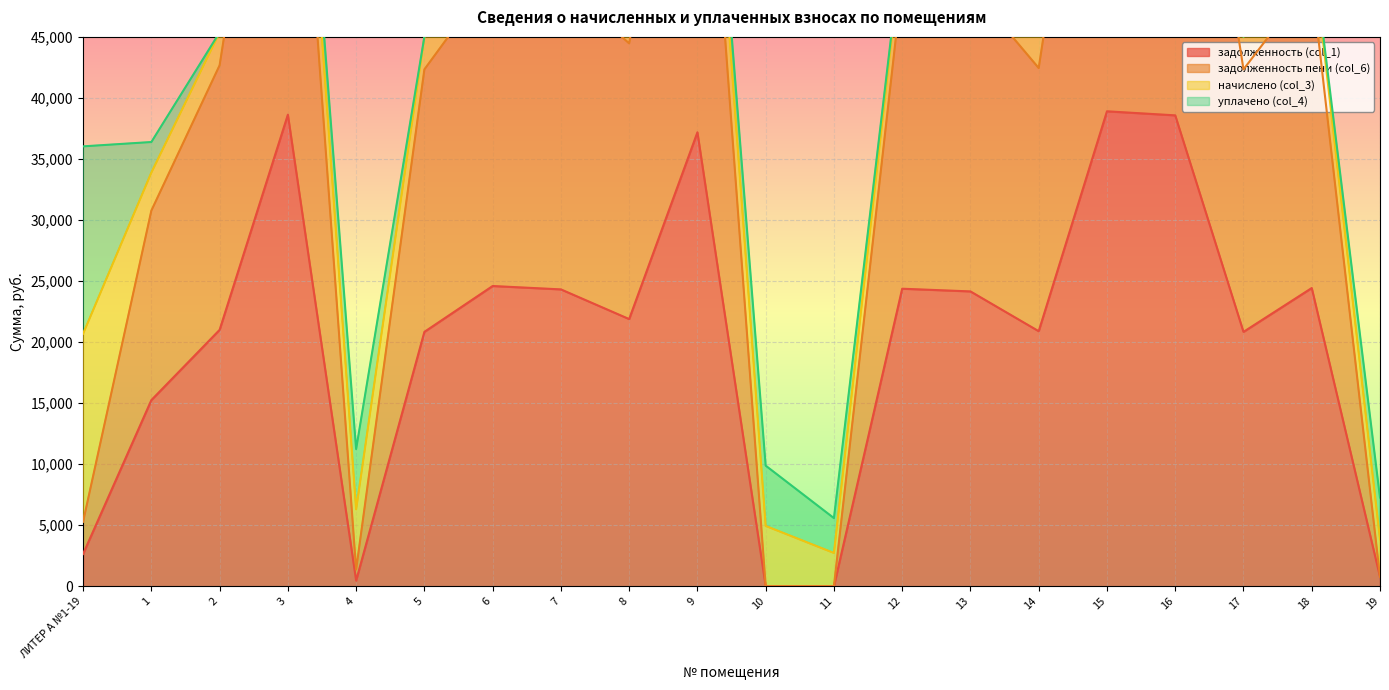

True or false: задолженность пени (col_6) has a value of 1372.7 at 19.

False